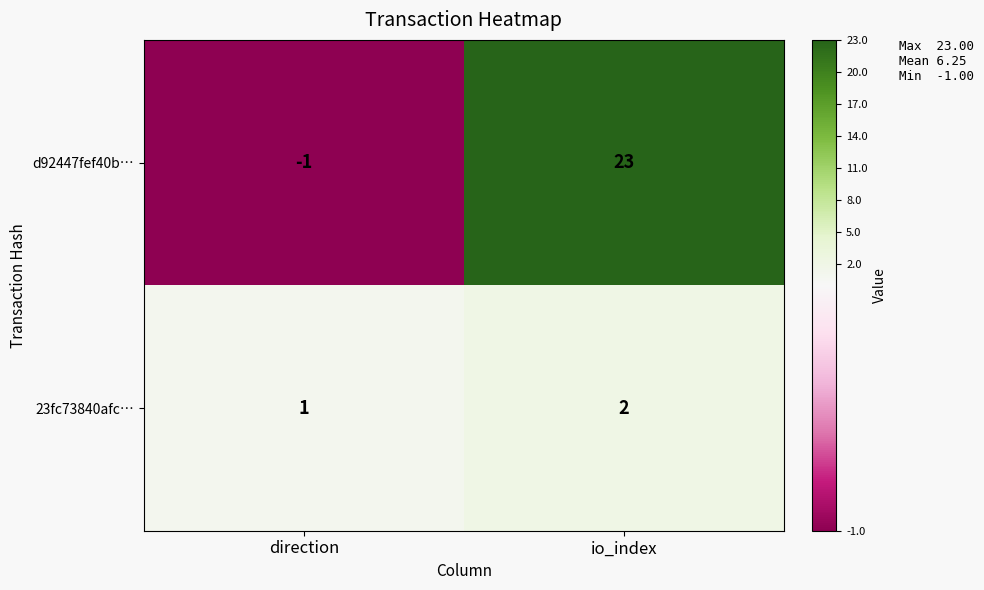

How many categories are shown in the chart?

2